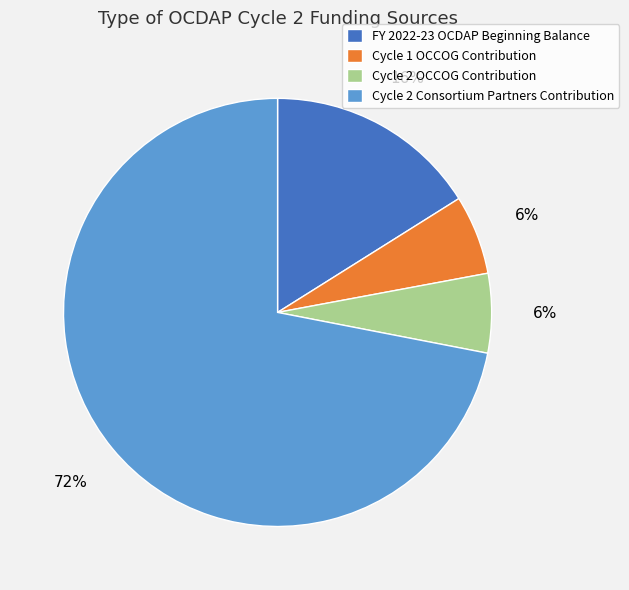

What is the largest slice in the pie chart?

Cycle 2 Consortium Partners Contribution